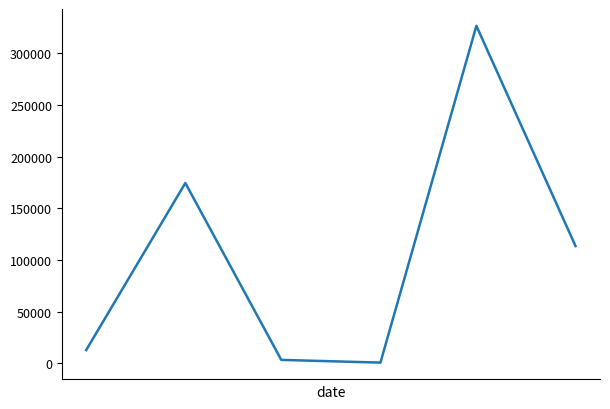

What is the difference between the maximum and minimum values?

325972.3